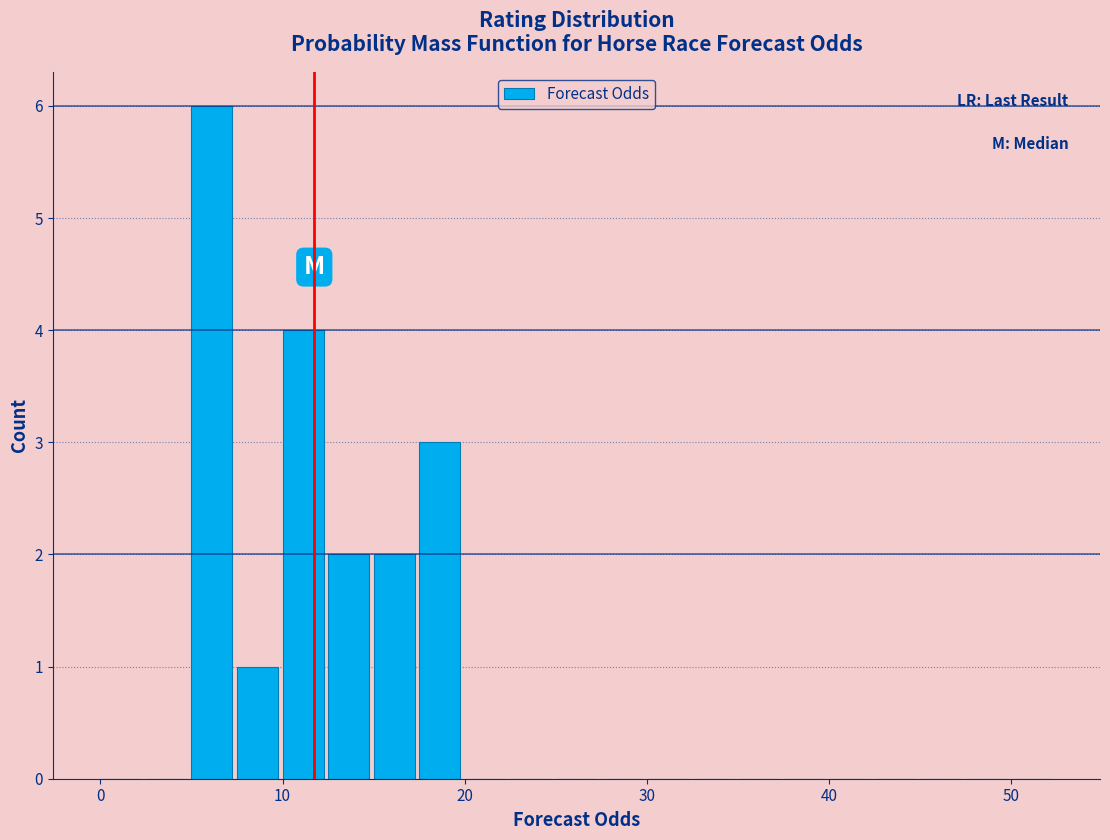

Around what value on the x-axis is the tallest bar? Give the approximate position of its centre, as read against the axis.

6